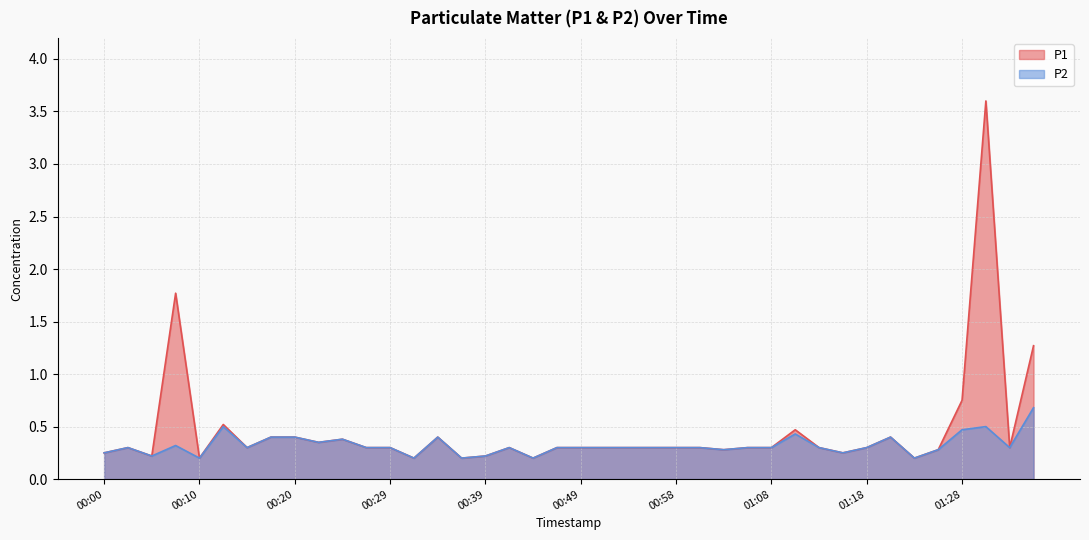

List the series in order of their peak value, highest first.

P1, P2